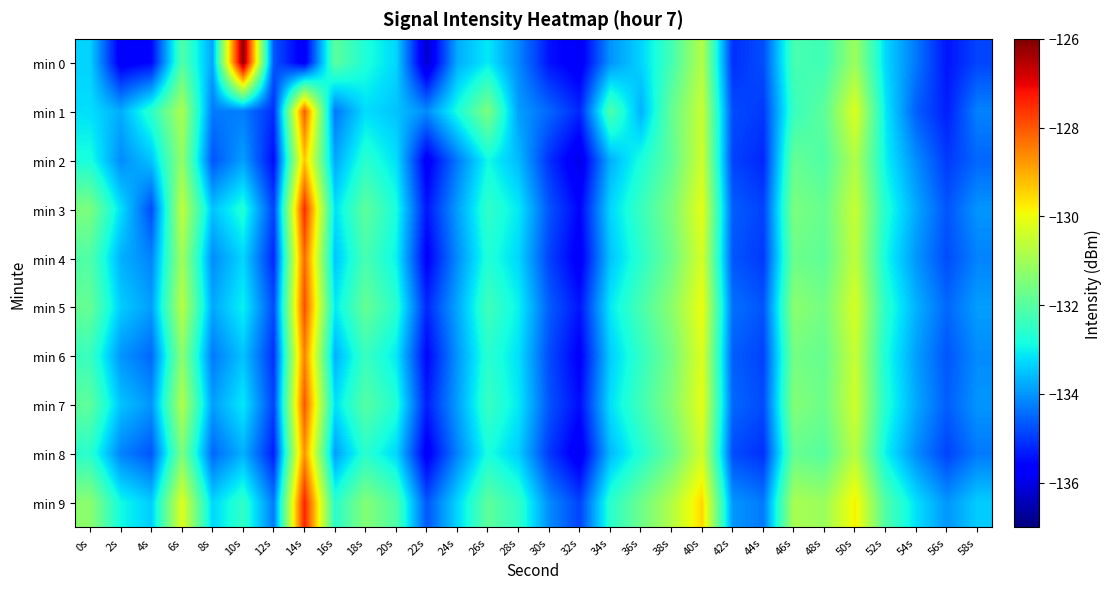

Which series has the largest total across all categories?

min 9